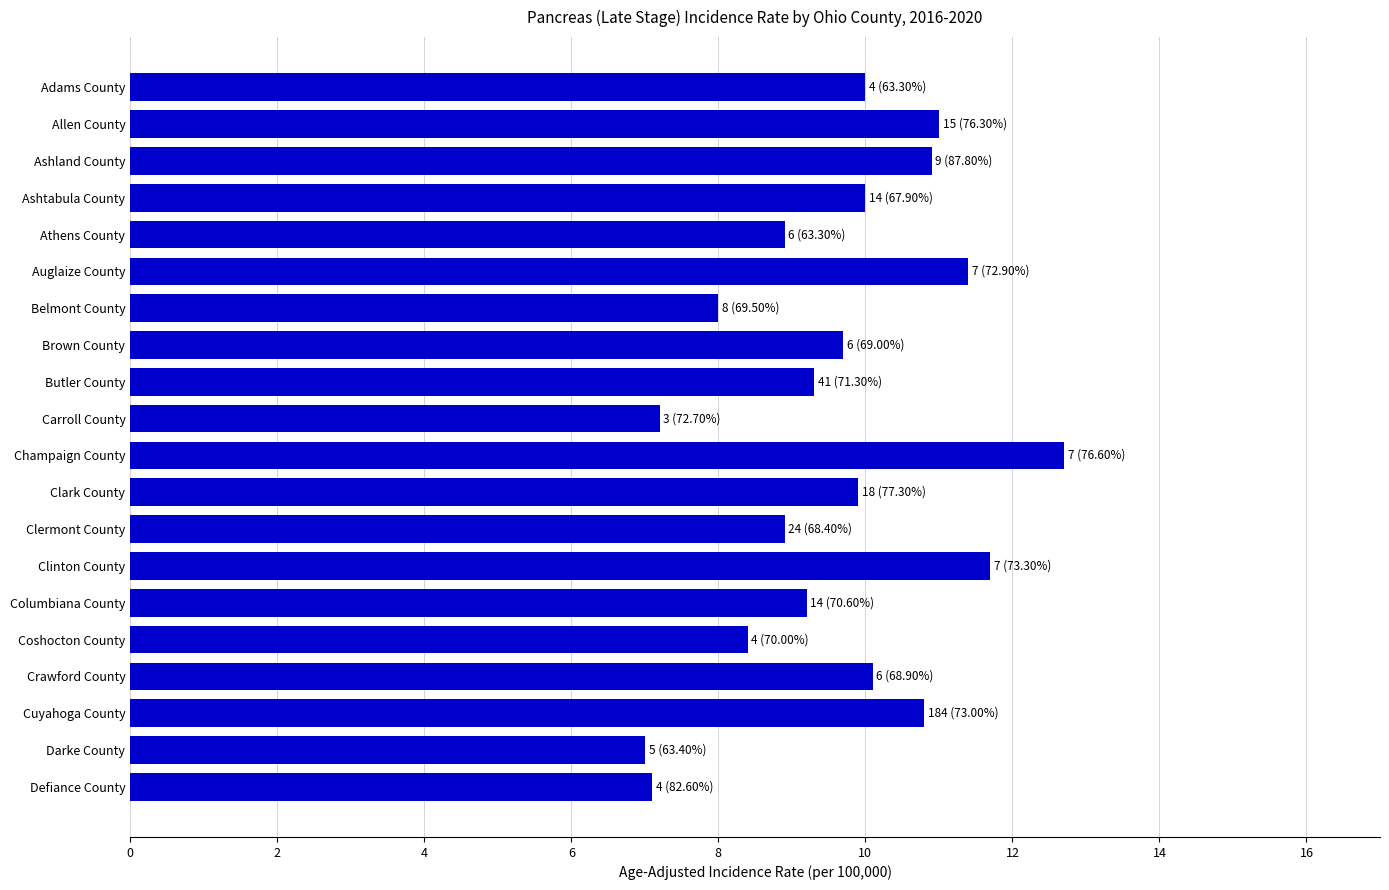

What is the approximate value at Allen County?

11.0